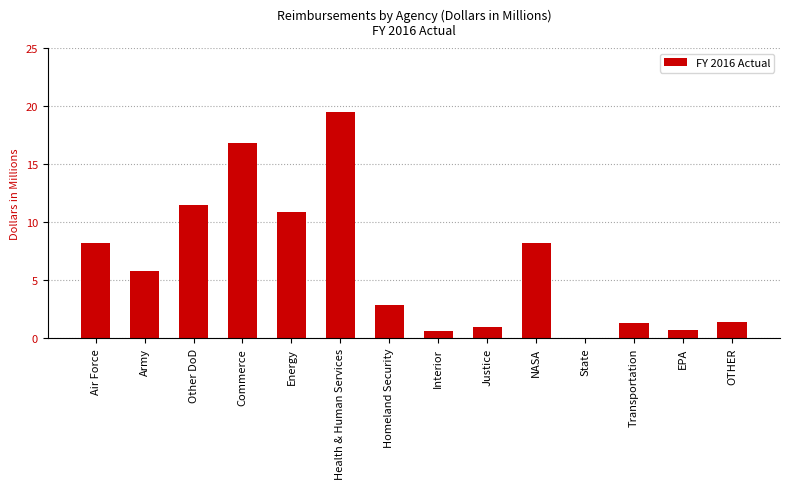

The value at Energy is 10.9. True or false?

True